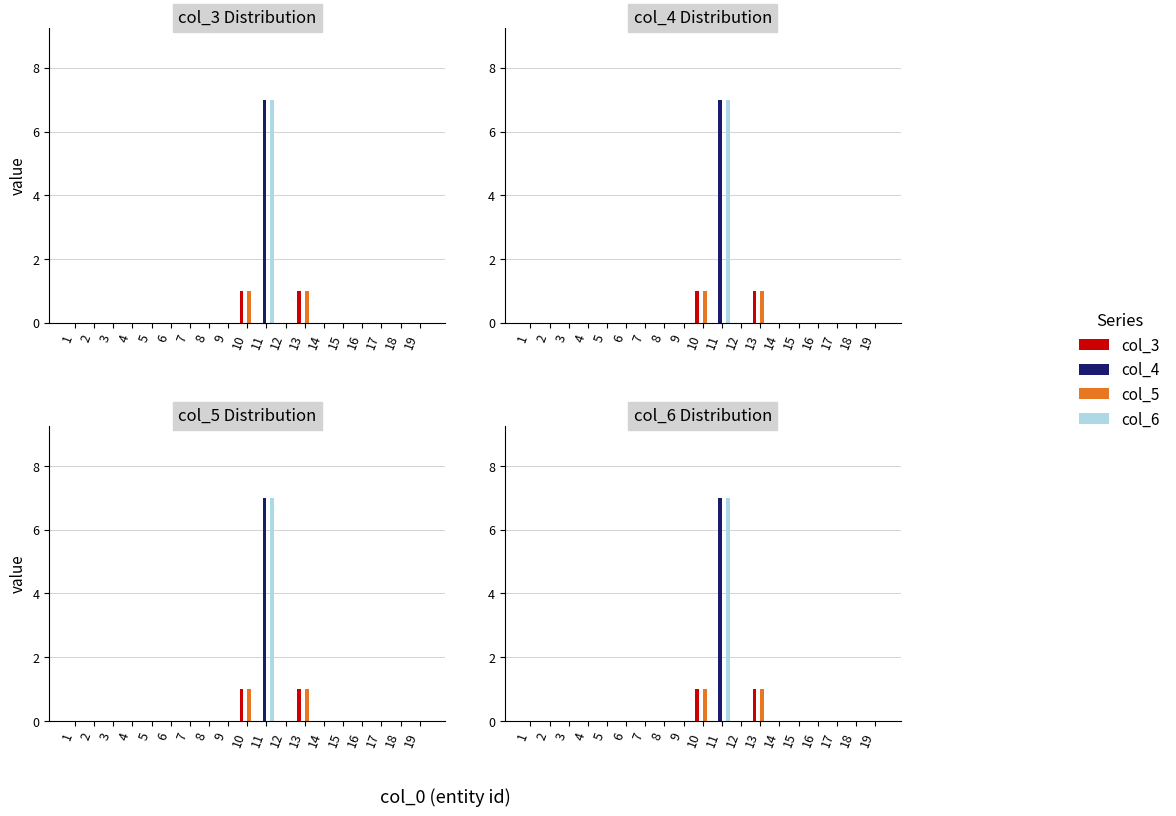

Rank the categories by col_3 value from highest to lowest.

10, 13, 1, 2, 3, 4, 5, 6, 7, 8, 9, 11, 12, 14, 15, 16, 17, 18, 19